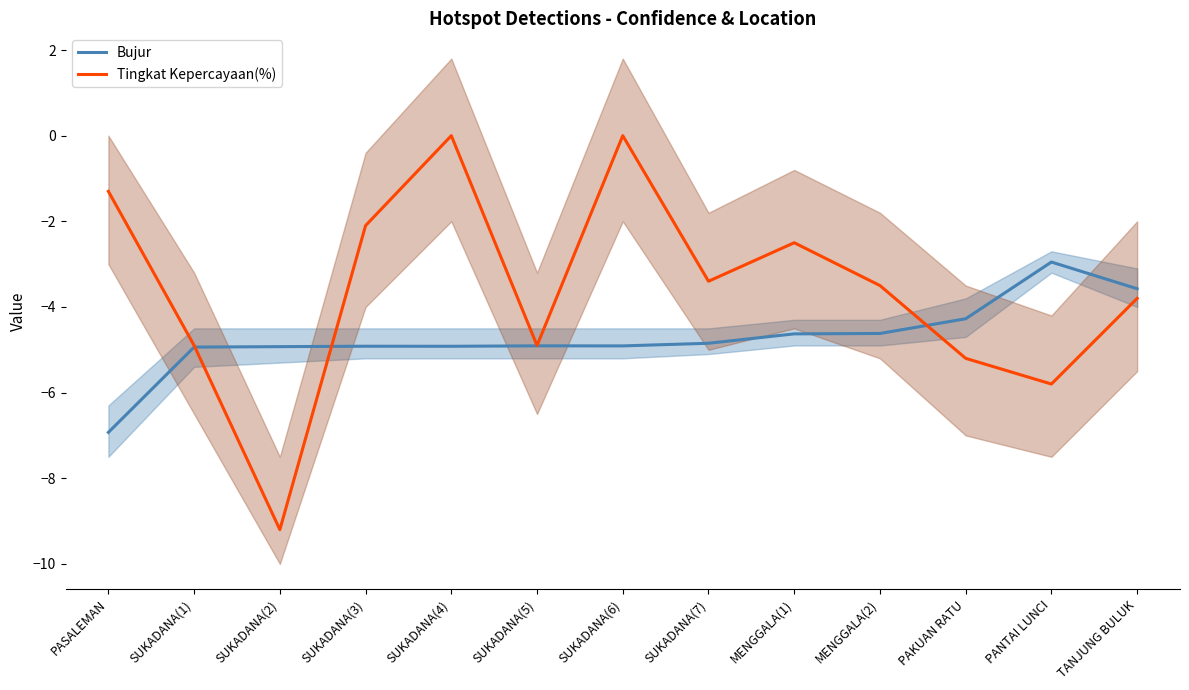

Between which two adjacent categories do Bujur and Tingkat Kepercayaan(%) first intersect?

SUKADANA(1) and SUKADANA(2)